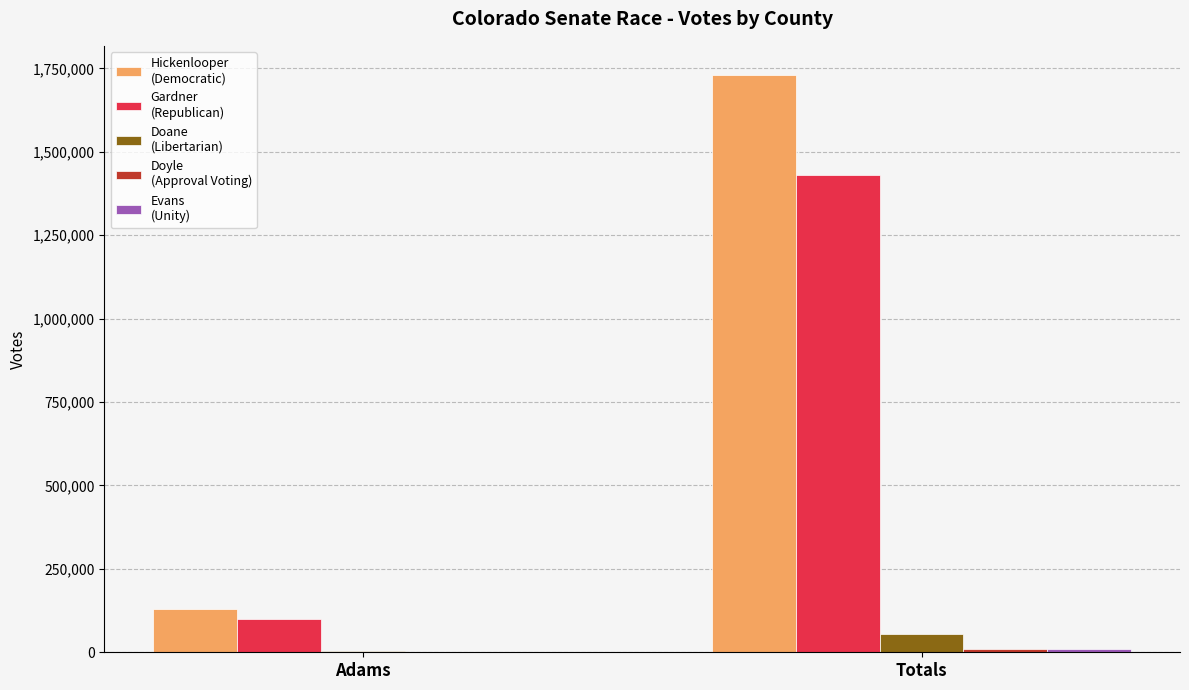

How many groups of bars are there?

2